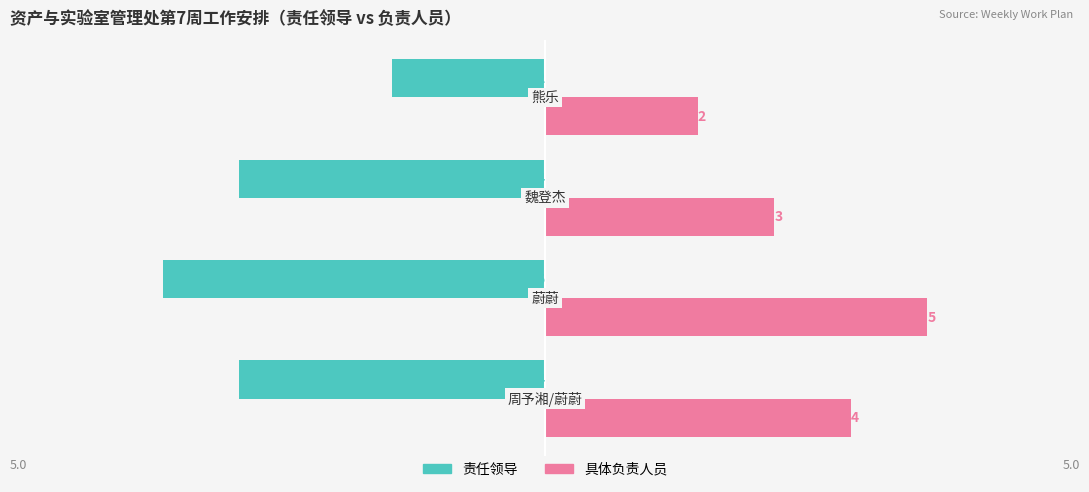

What is the difference between the maximum and minimum values in the 具体负责人员 series?

3